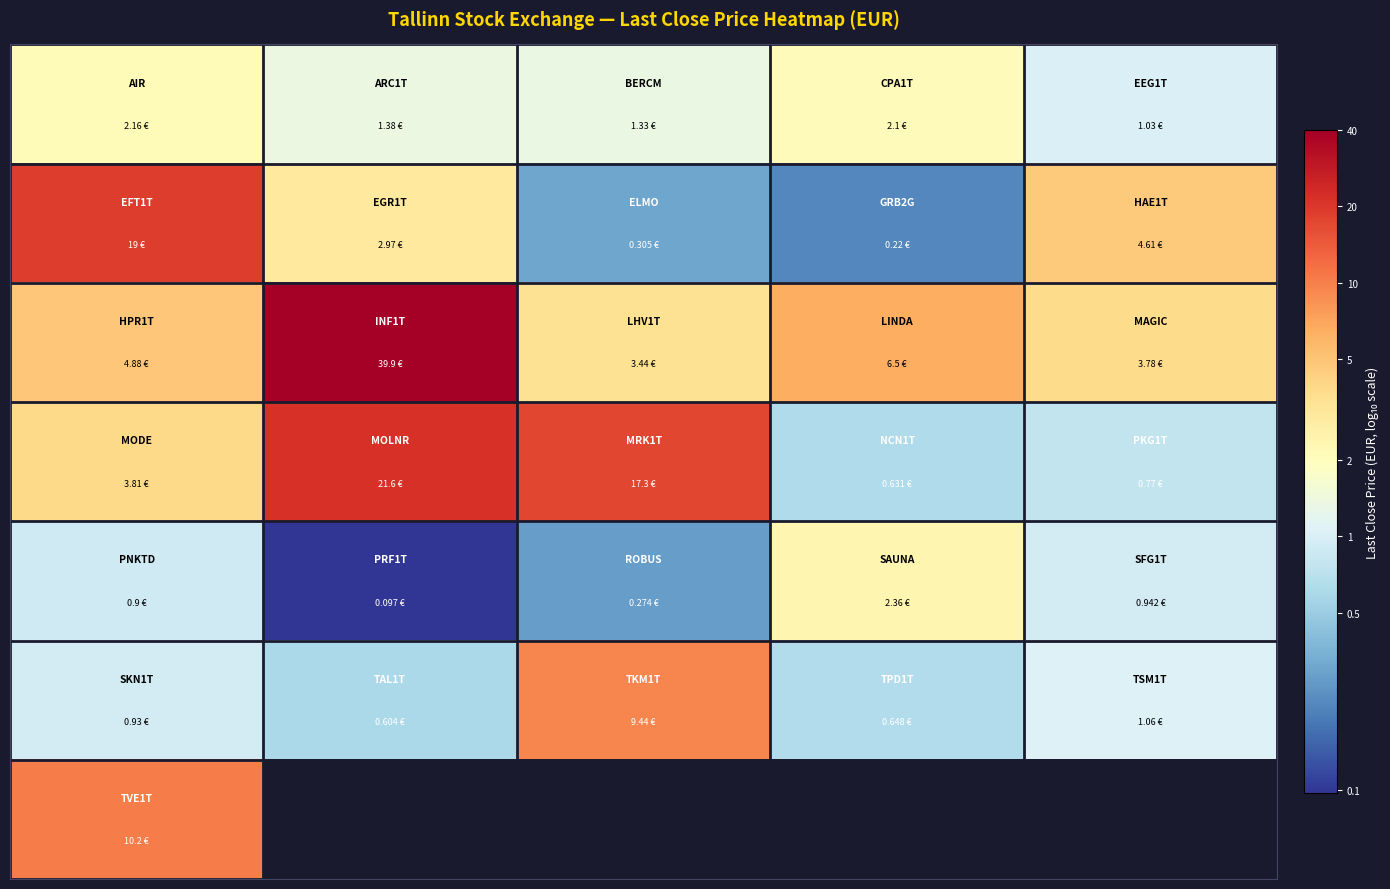

Between 3 and 1, which is larger?

3